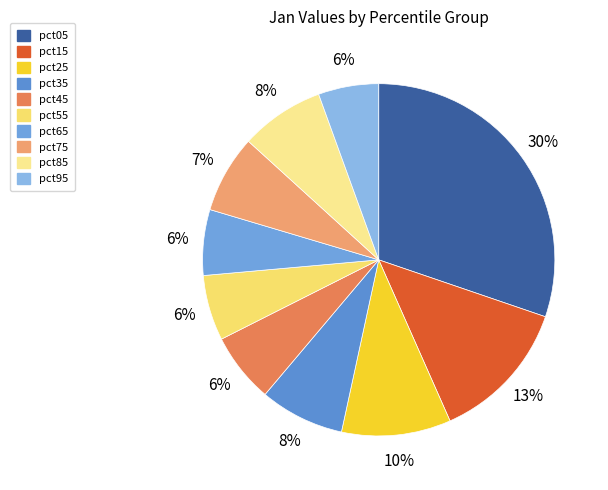

What is the total percentage of pct85 and pct05?

37.9%